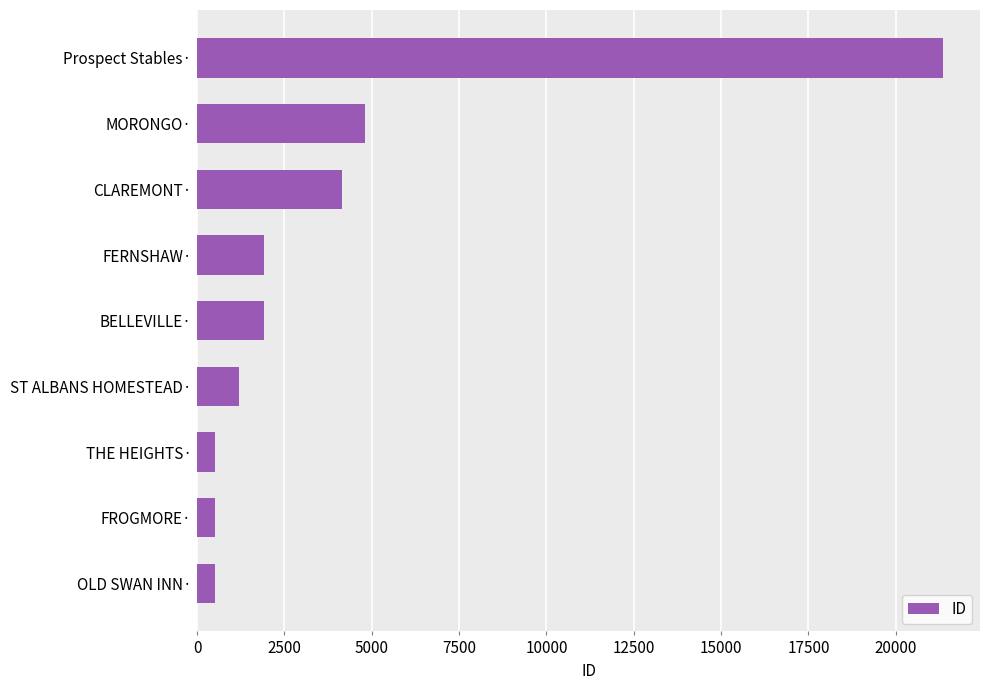

Which has a higher value, BELLEVILLE· or ST ALBANS HOMESTEAD·?

BELLEVILLE·